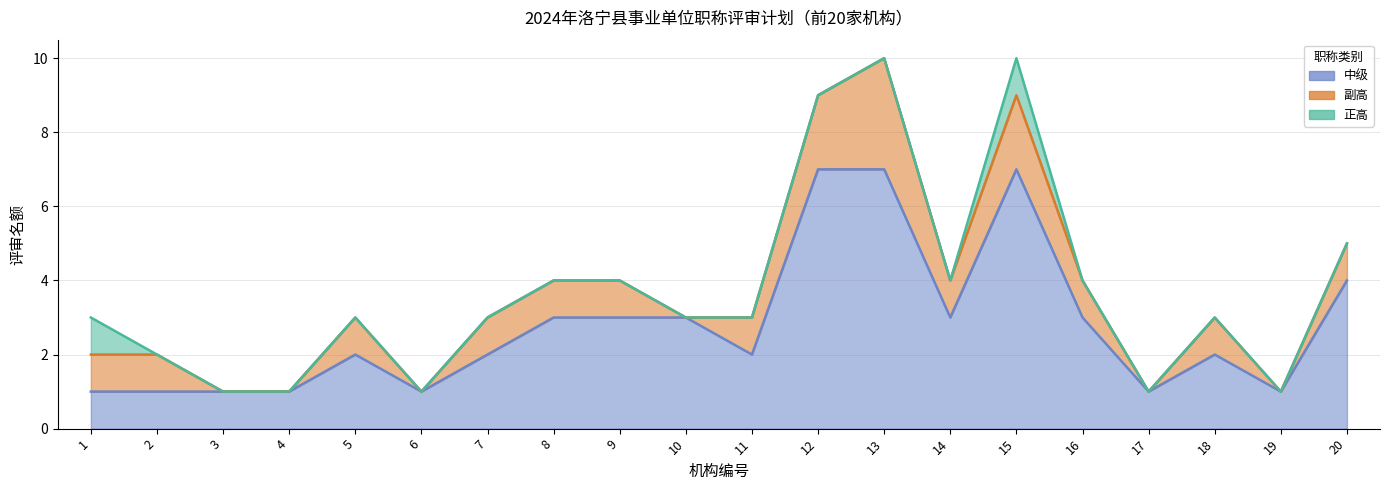

Reading left to right, extract all data points from this chart.

中级: 1=1	2=1	3=1	4=1	5=2	6=1	7=2	8=3	9=3	10=3	11=2	12=7	13=7	14=3	15=7	16=3	17=1	18=2	19=1	20=4
副高: 1=1	2=1	3=0	4=0	5=1	6=0	7=1	8=1	9=1	10=0	11=1	12=2	13=3	14=1	15=2	16=1	17=0	18=1	19=0	20=1
正高: 1=1	2=0	3=0	4=0	5=0	6=0	7=0	8=0	9=0	10=0	11=0	12=0	13=0	14=0	15=1	16=0	17=0	18=0	19=0	20=0